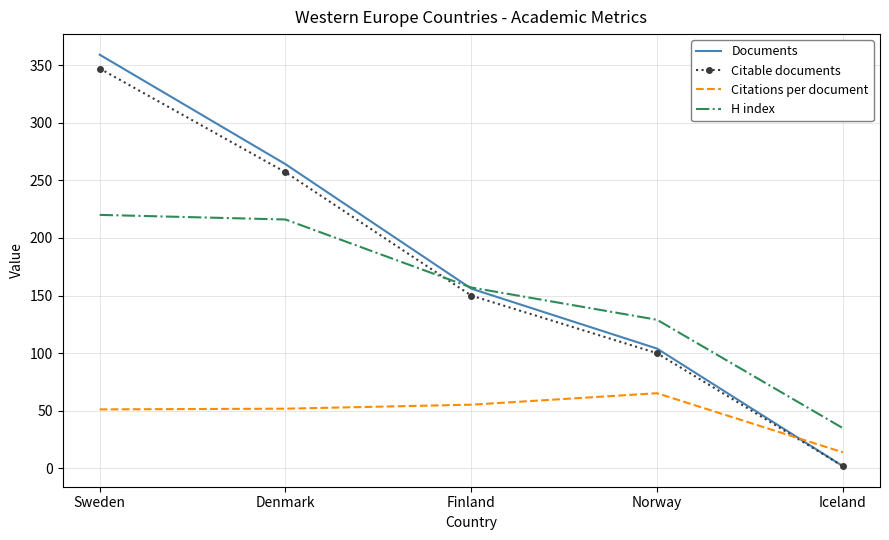

Which series changed the most between Sweden and Iceland?

Documents